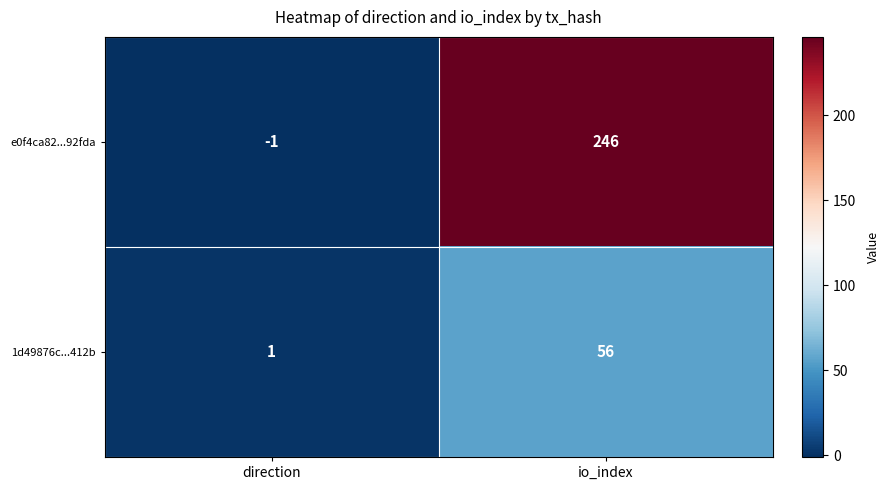

How many data points in 1d49876c...412b are less than 56?

1